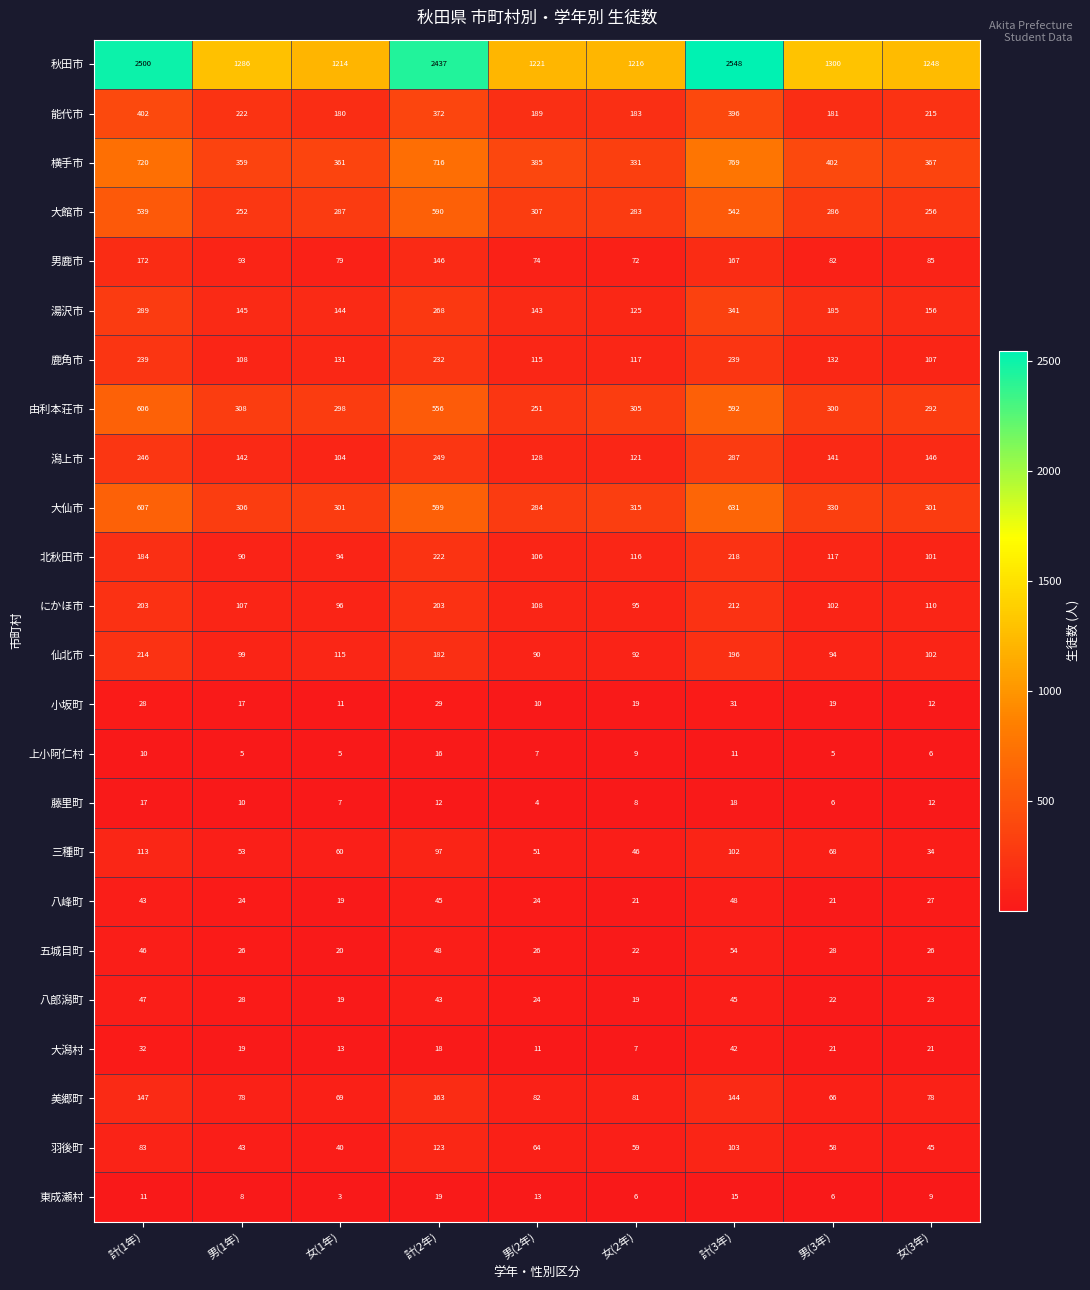

True or false: 能代市 has a value of 189 at 男(2年).

True